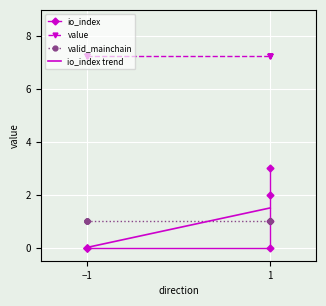

True or false: value and io_index cross at least once.

False